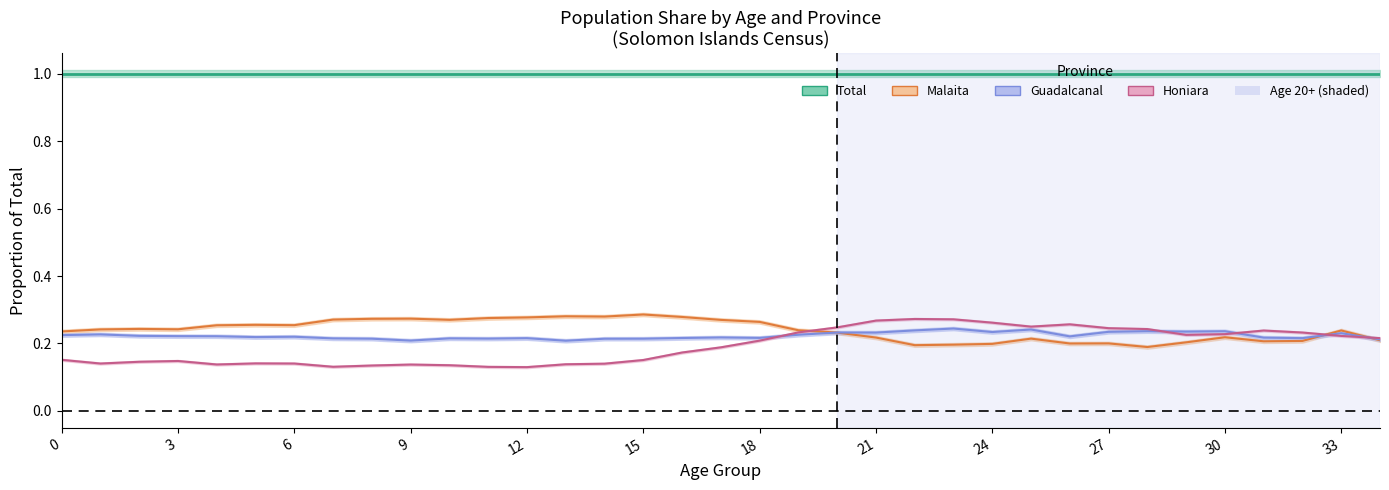

The Guadalcanal series shows 0.2 at 3. True or false?

True